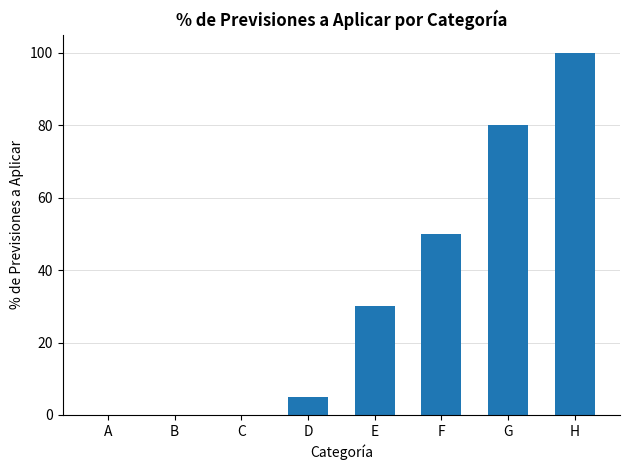

Reading left to right, transcribe all the data shown in this chart.

A=0	B=0	C=0	D=5	E=30	F=50	G=80	H=100